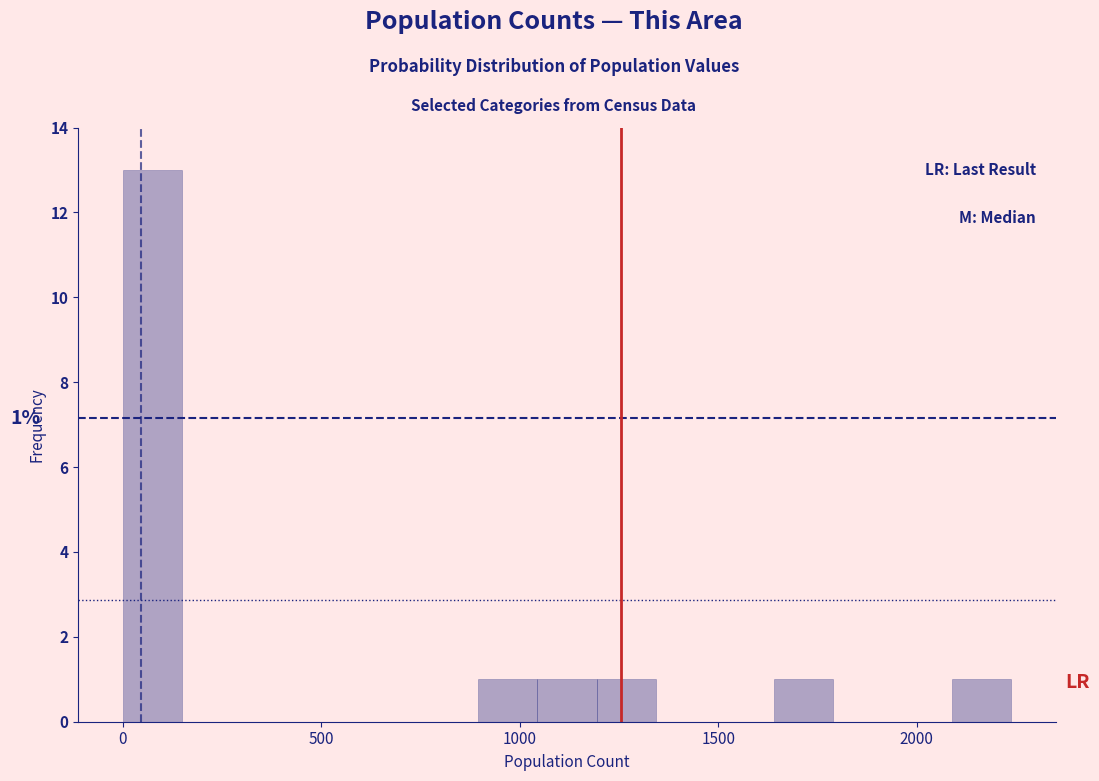

Read against the x-axis, roughly where is the centre of the tallest bar?

50